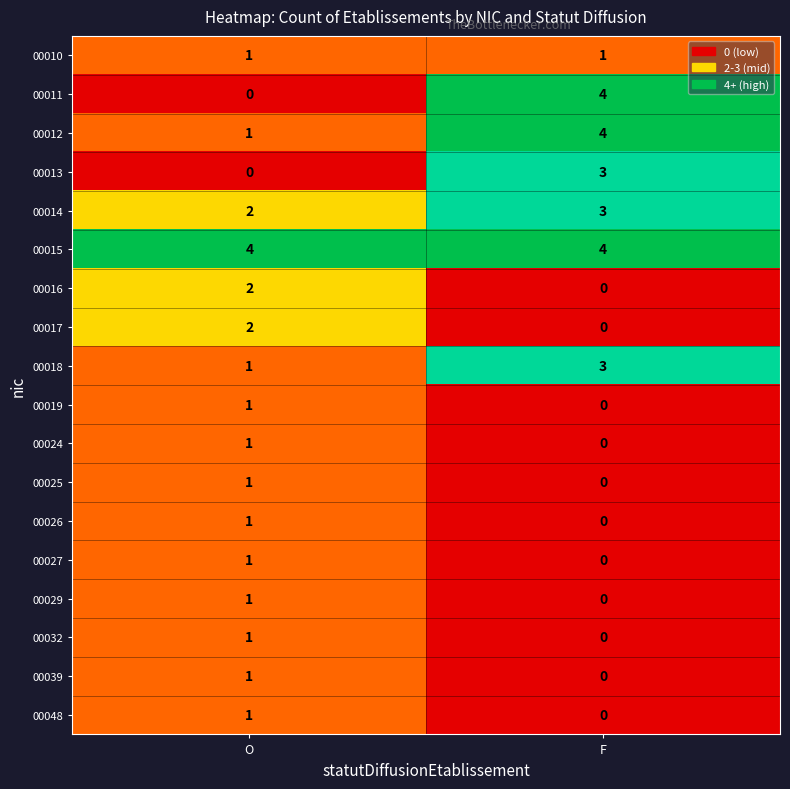

Which series has the largest total across all categories?

00015